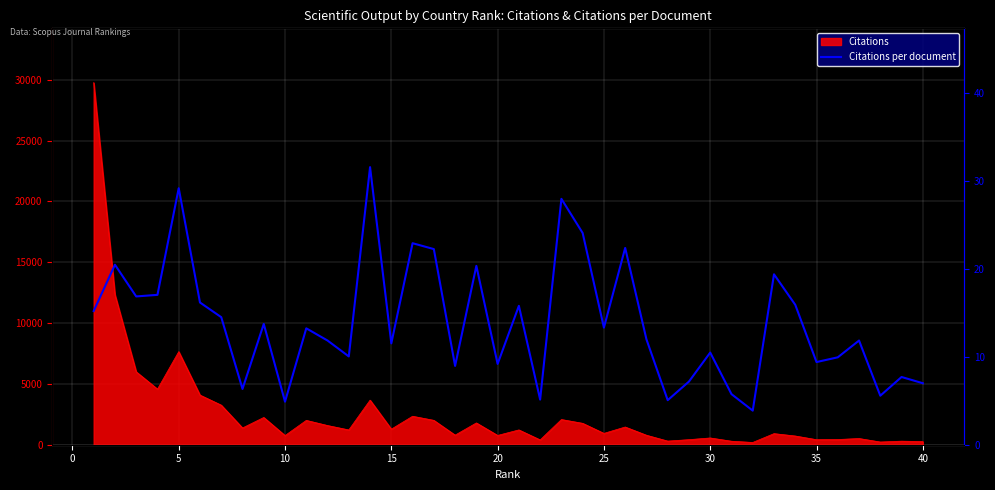

How many interior local peaks (higher than both neighbors) does the data have?

14